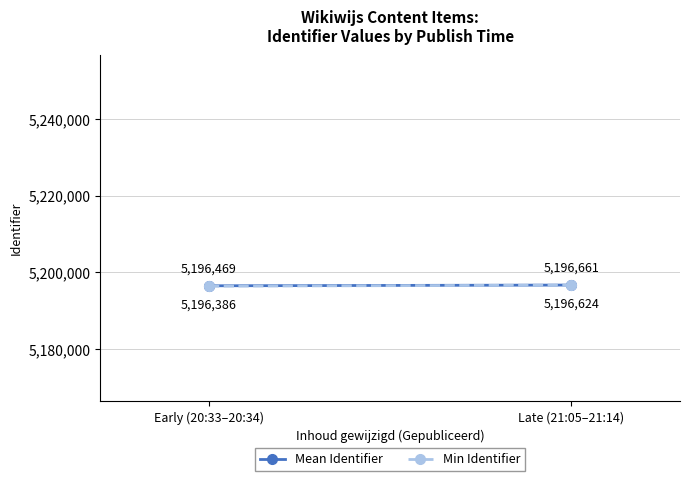

True or false: Mean Identifier has a value of 3253557.2 at Early (20:33–20:34).

False